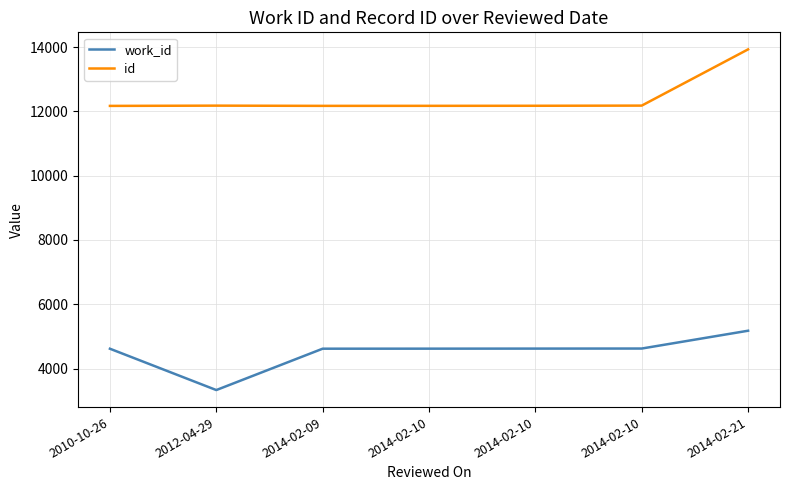

Does the chart display data point markers on the line(s)?

No